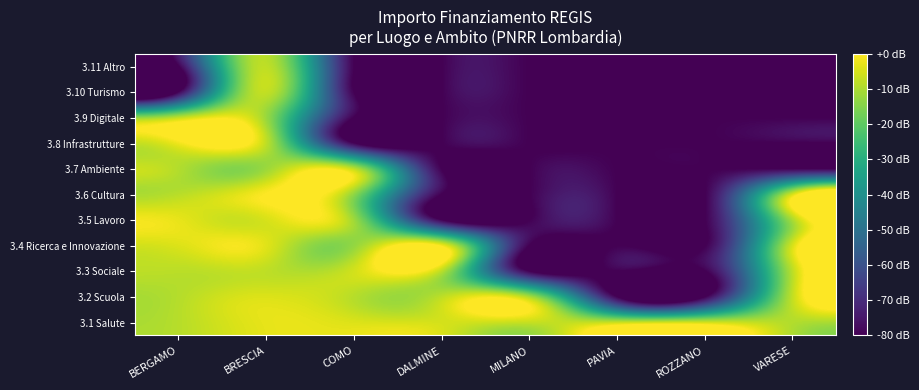

How many data points does each series have?

8